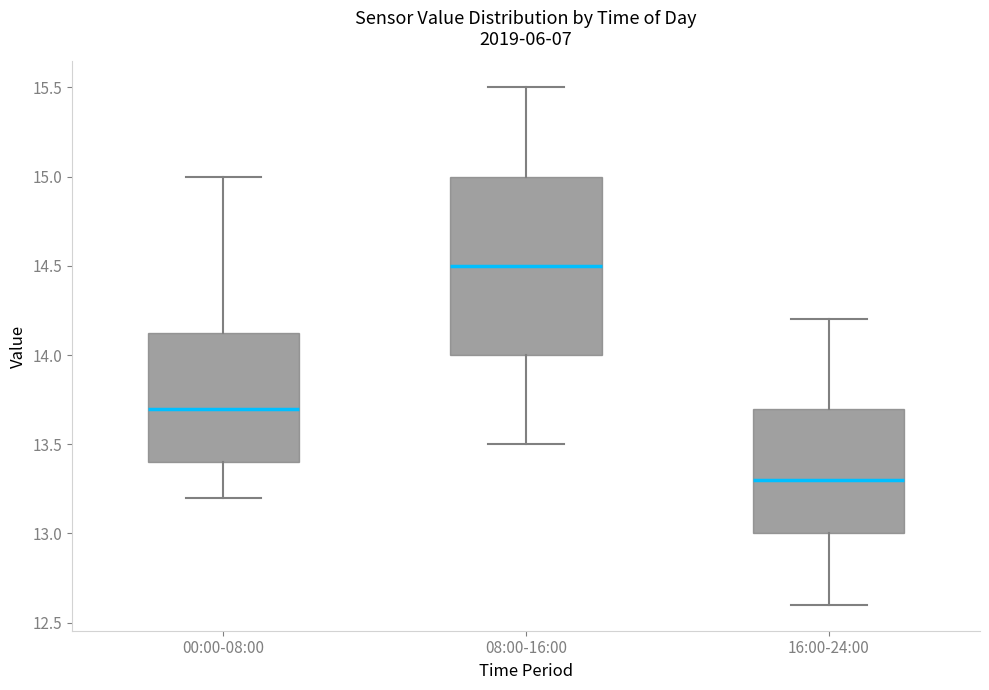

Where does the lower whisker of the box for 00:00-08:00 end on the y-axis? The values are not printed on the chart, so give them approximately, as read against the axis.

13.20